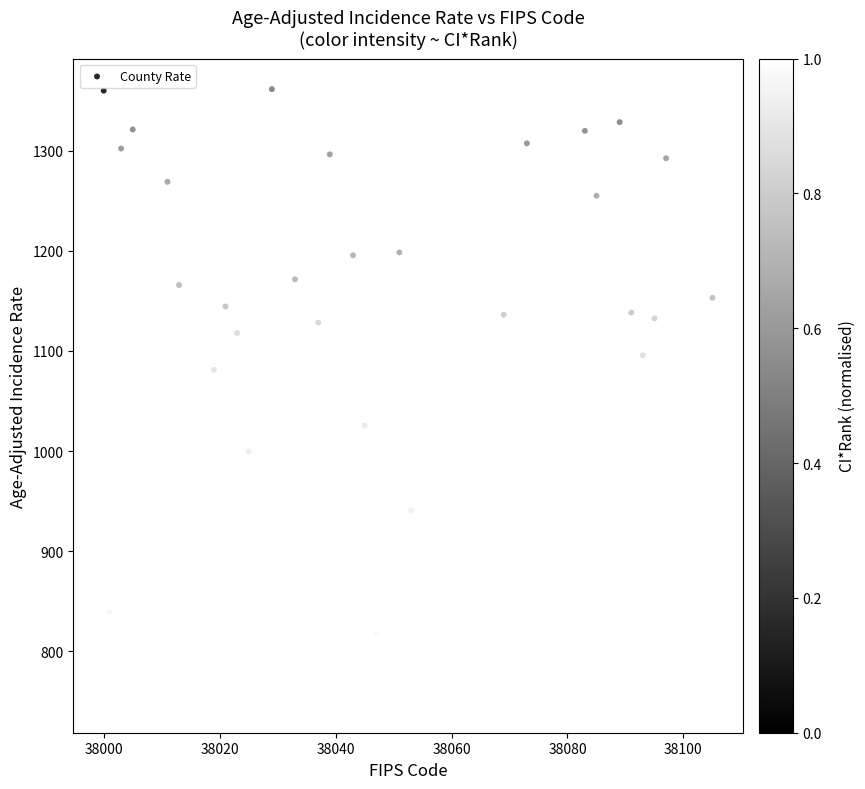

What is the range of X values (max minus min)?

105.0